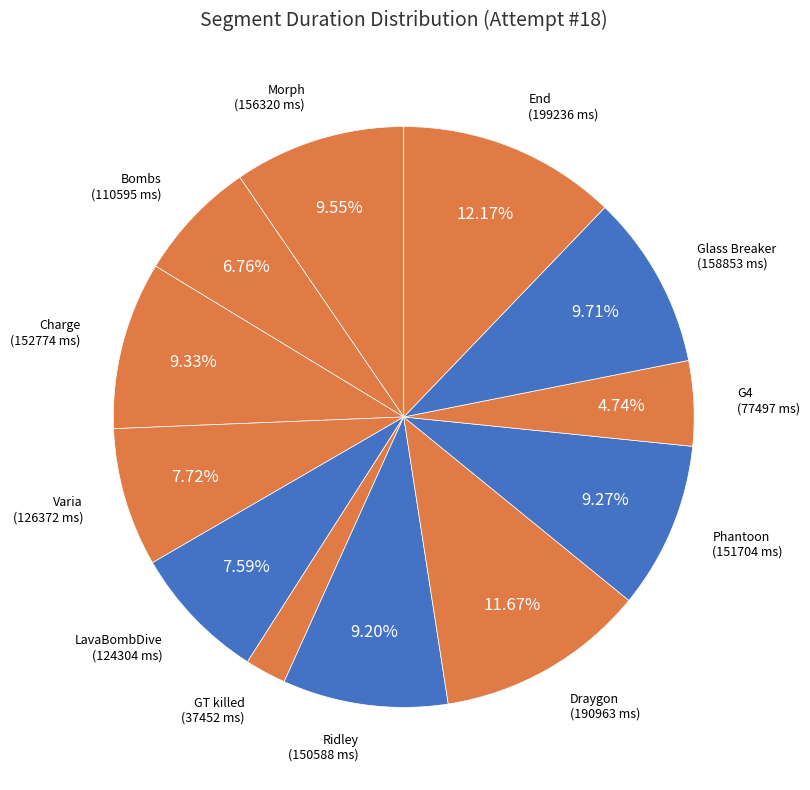

What is the smallest slice in the pie chart?

GT killed